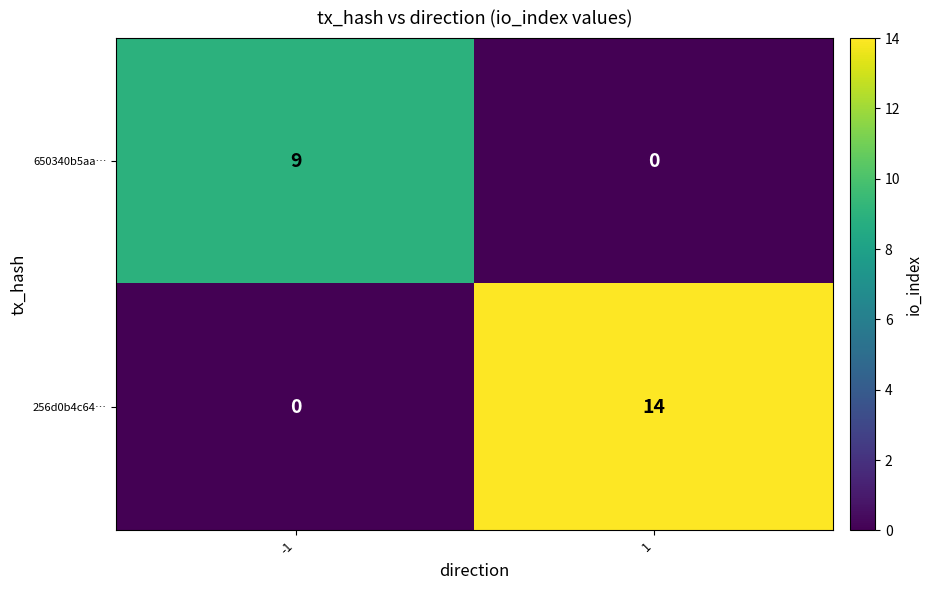

What is the maximum value shown in the chart?

14